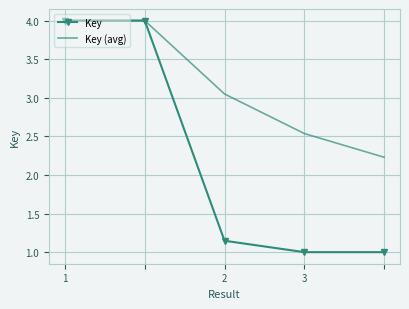

What is the lowest value of the Key series?

1.0